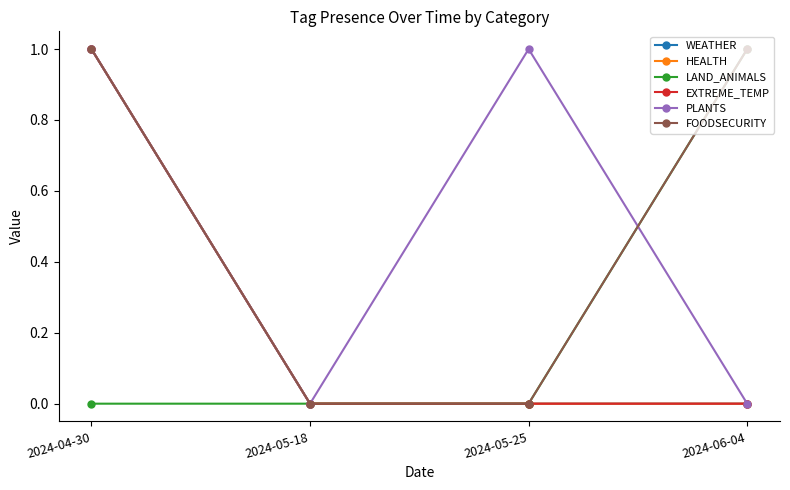

Reading left to right, list all the values displayed in this chart.

WEATHER: 2024-04-30=1	2024-05-18=0	2024-05-25=0	2024-06-04=0
HEALTH: 2024-04-30=1	2024-05-18=0	2024-05-25=0	2024-06-04=0
LAND_ANIMALS: 2024-04-30=0	2024-05-18=0	2024-05-25=0	2024-06-04=1
EXTREME_TEMP: 2024-04-30=1	2024-05-18=0	2024-05-25=0	2024-06-04=0
PLANTS: 2024-04-30=1	2024-05-18=0	2024-05-25=1	2024-06-04=0
FOODSECURITY: 2024-04-30=1	2024-05-18=0	2024-05-25=0	2024-06-04=1